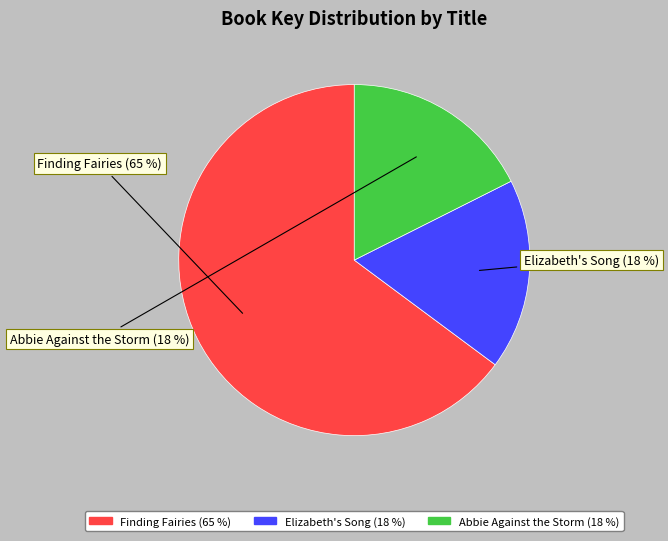

To the nearest percent, what is the average slice percentage?

33%